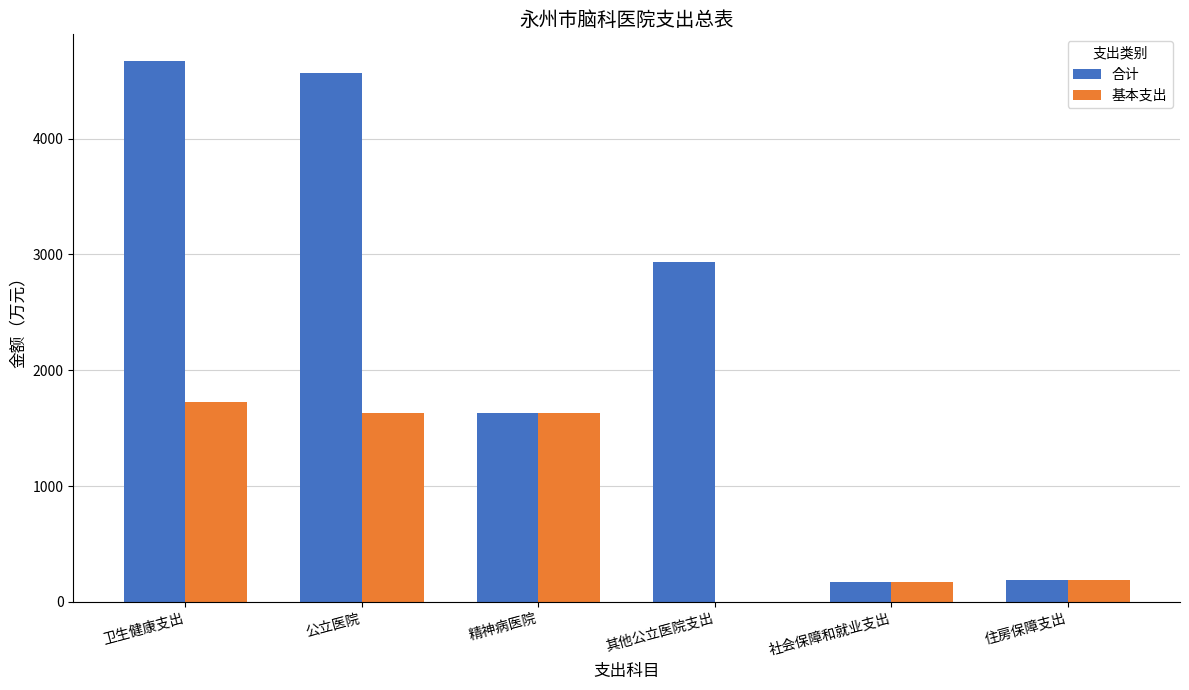

What is the total value across all series at 社会保障和就业支出?

344.8